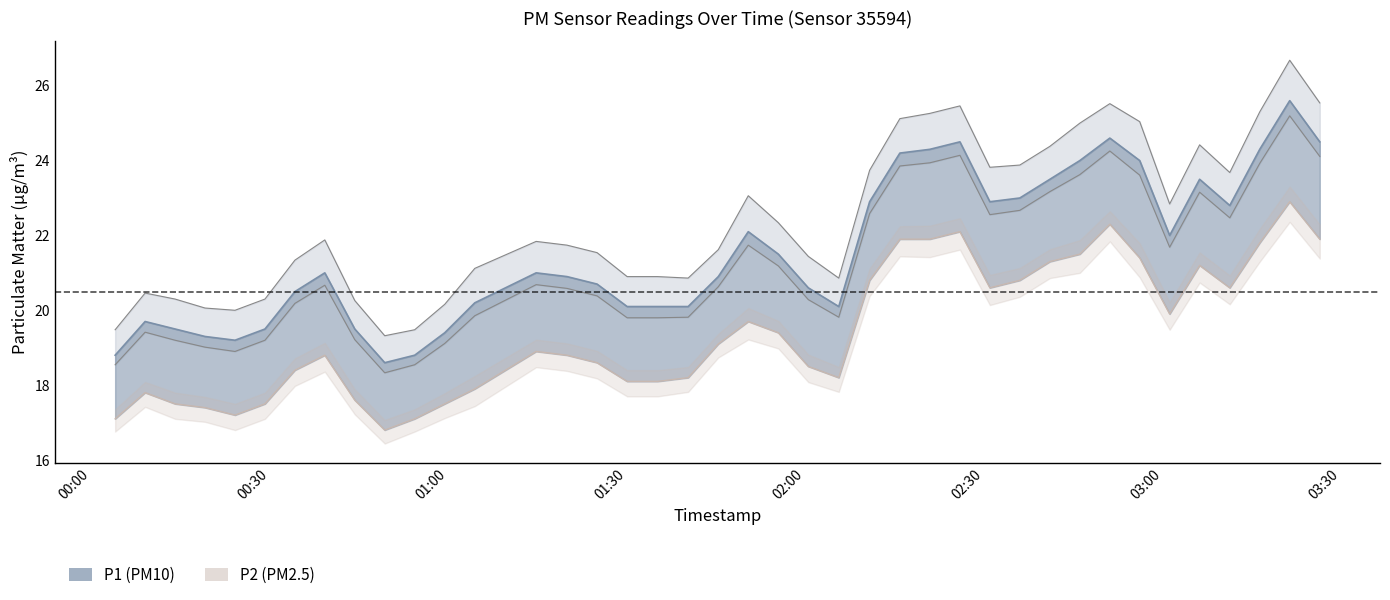

What is the difference between the highest and lowest values at 2023-08-21T00:04:04?

1.7